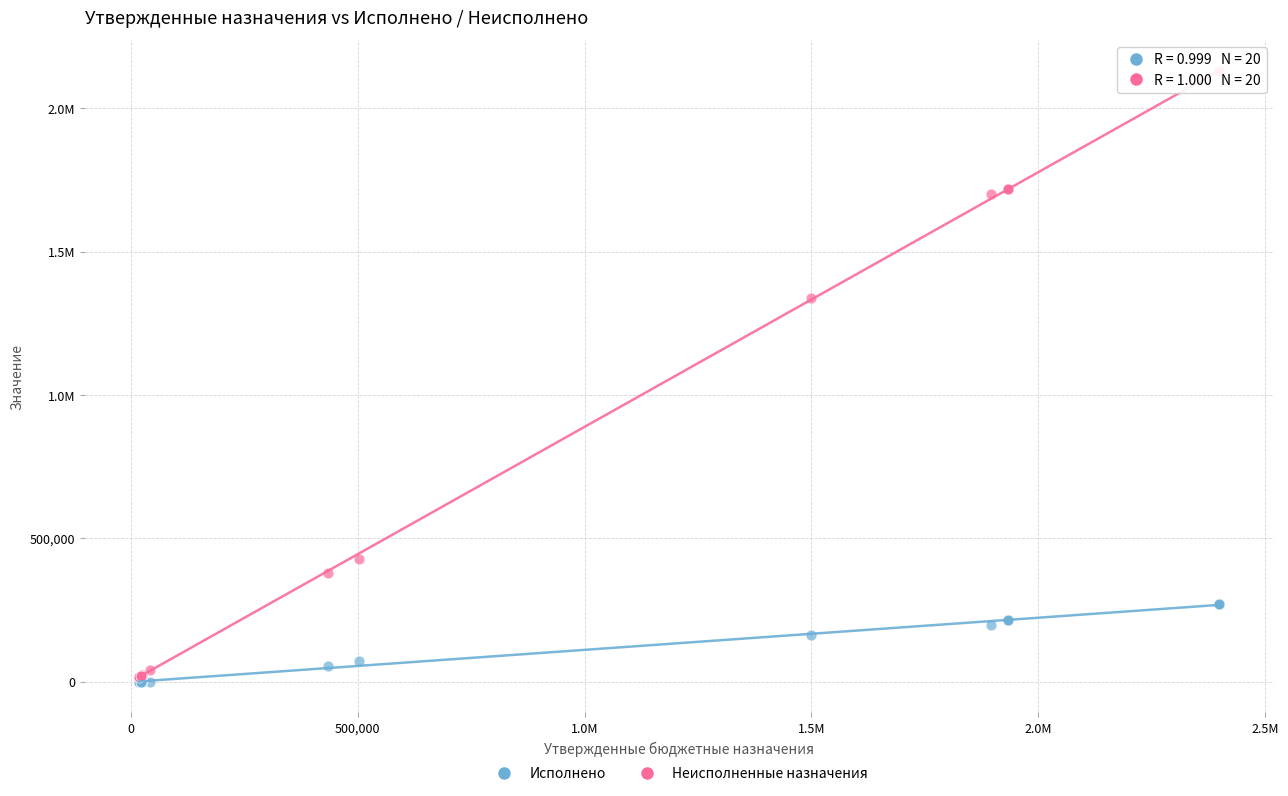

What are all the series names shown in the legend?

Исполнено, Неисполненные назначения